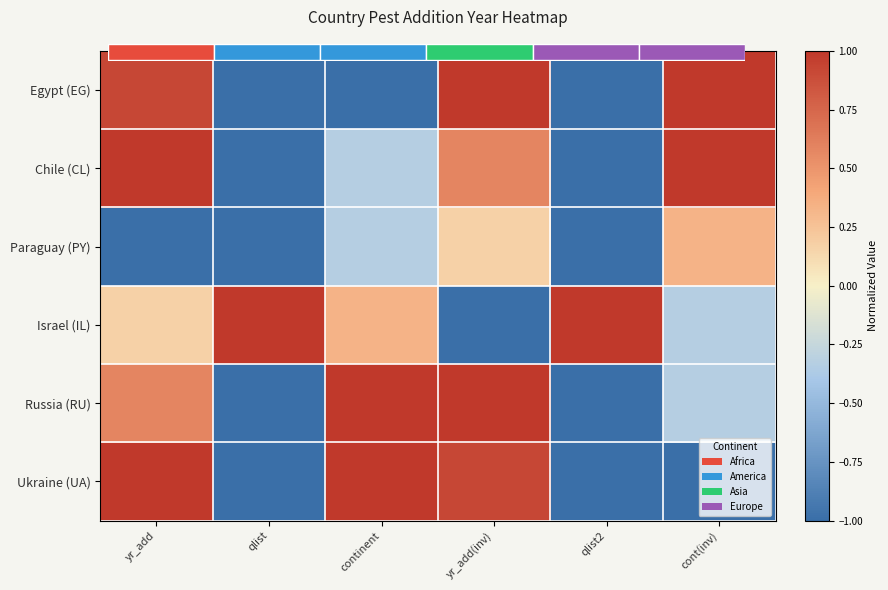

True or false: Chile (CL) has a value of 0.1 at yr_add(inv).

False